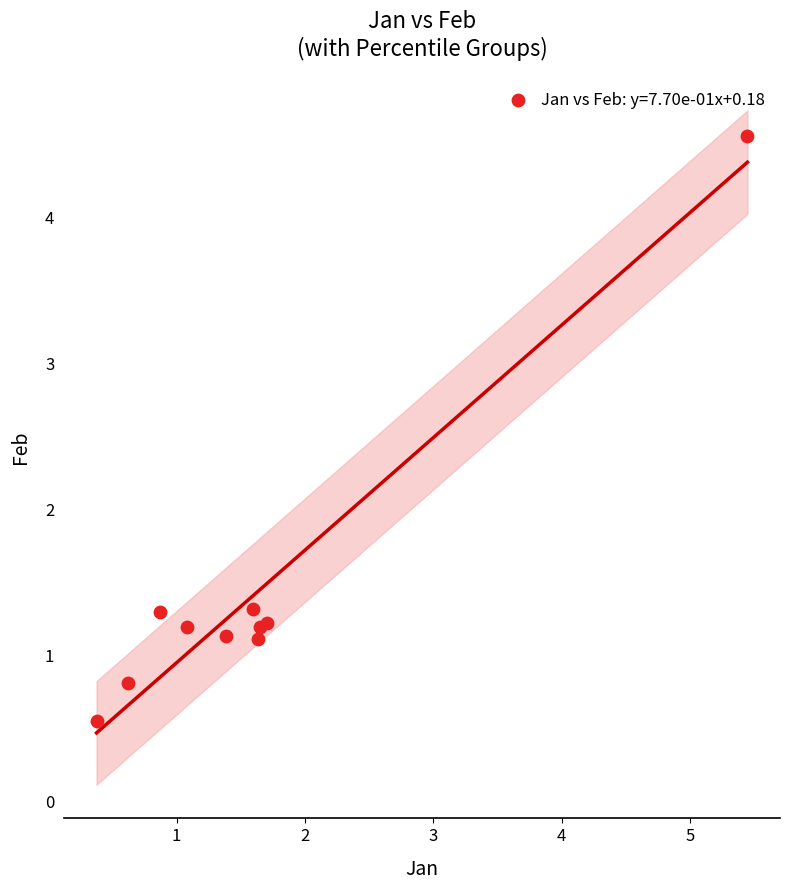

What is the range of Y values (max minus min)?

4.0